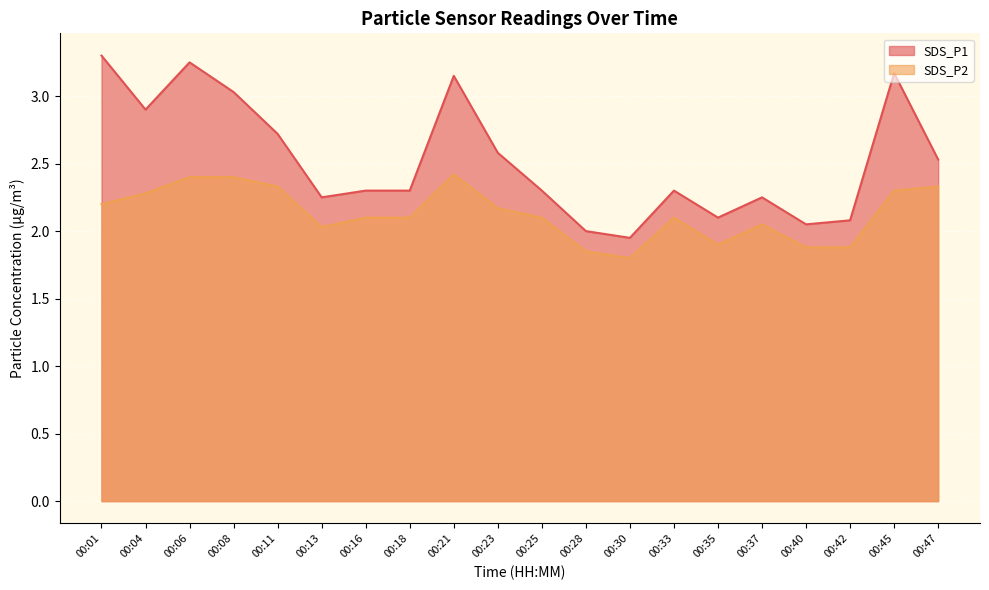

How many data points in SDS_P2 are less than 2?

5